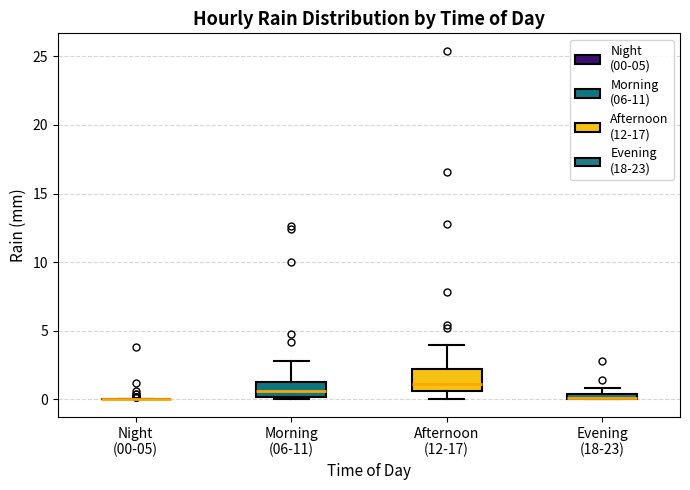

Where is the lower edge of the box for Evening (18-23) on the y-axis? The values are not printed on the chart, so give them approximately, as read against the axis.

0.0